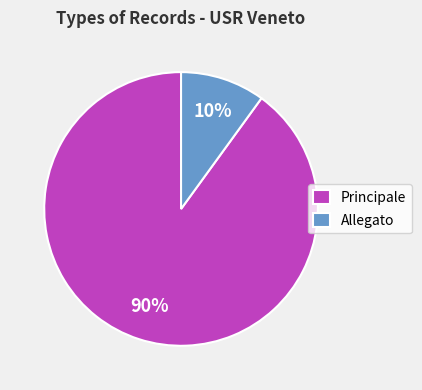

How many slices are in this pie chart?

2